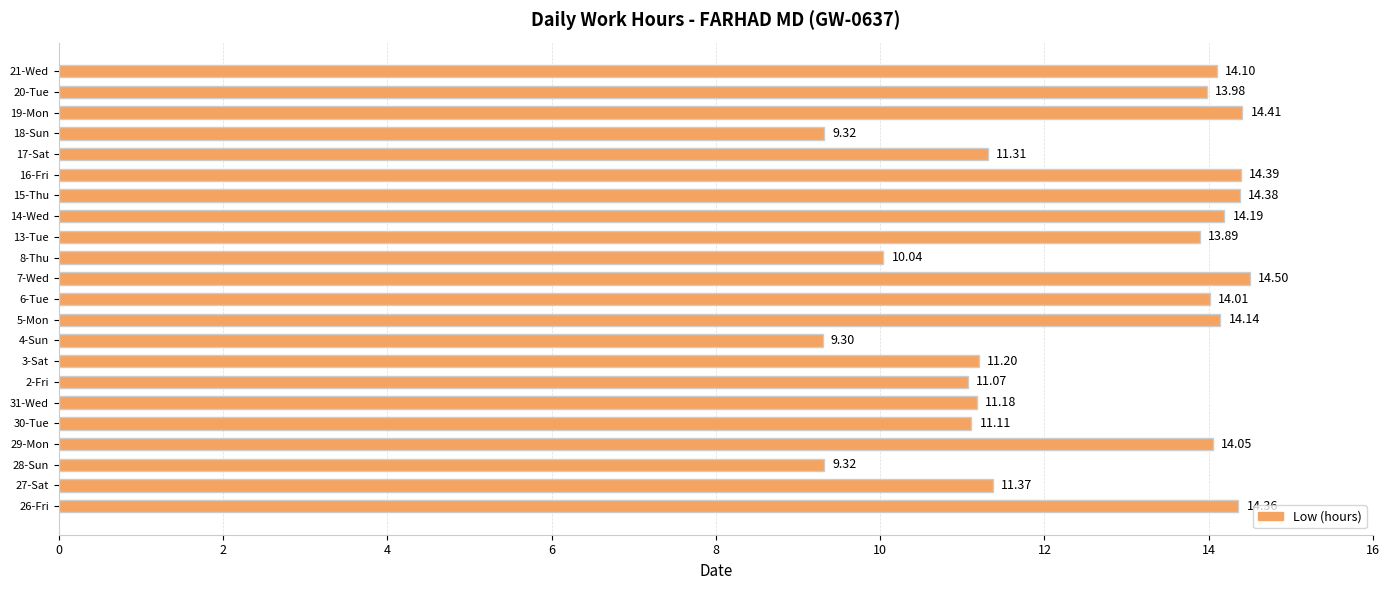

What is the difference between the values at 17-Sat and 15-Thu?

3.1